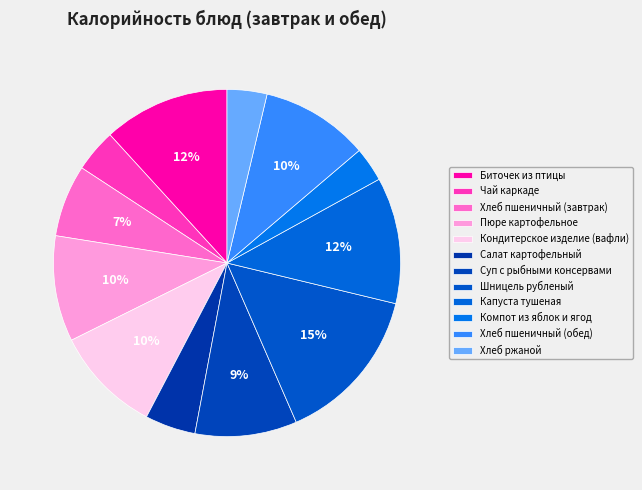

To the nearest percent, what percentage of the pie is Компот из яблок и ягод?

3%